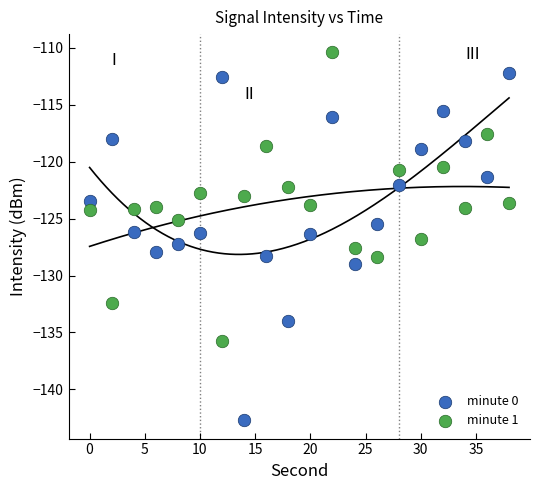

Which series contains the lowest Y value?

minute 0